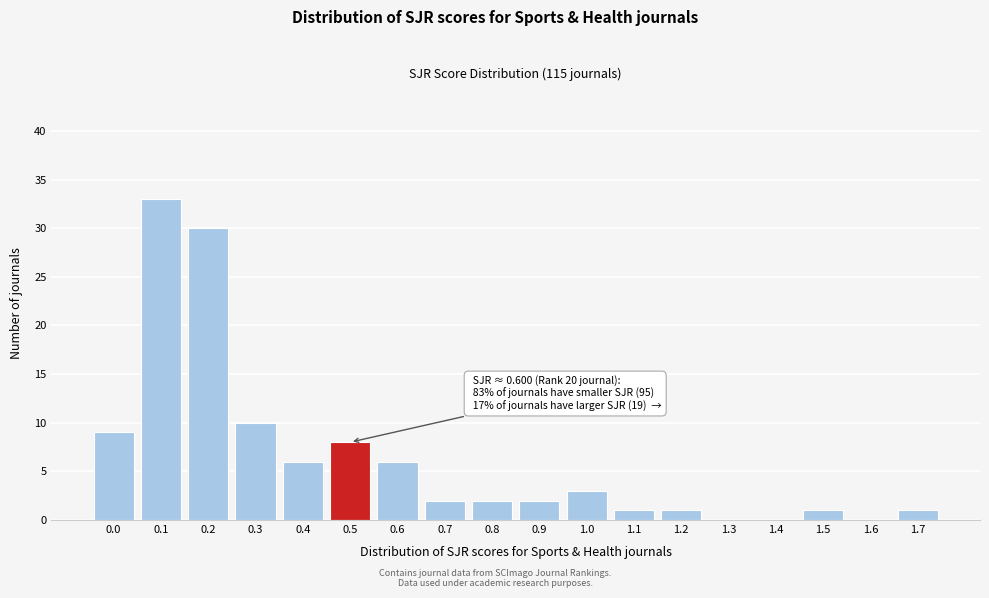

Reading left to right, what are all the values shown in this chart?

0.0=9	0.1=33	0.2=30	0.3=10	0.4=6	0.5=8	0.6=6	0.7=2	0.8=2	0.9=2	1.0=3	1.1=1	1.2=1	1.3=0	1.4=0	1.5=1	1.6=0	1.7=1